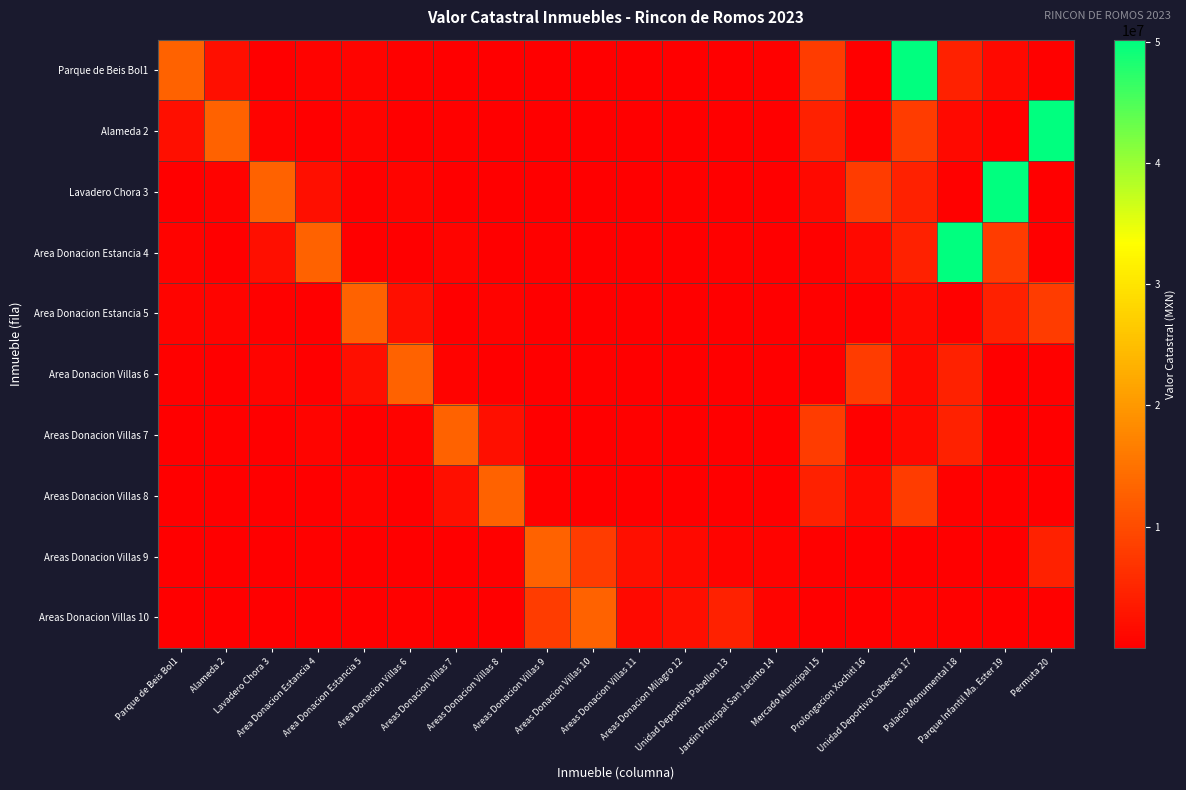

What is the greatest value displayed?

50156401.6